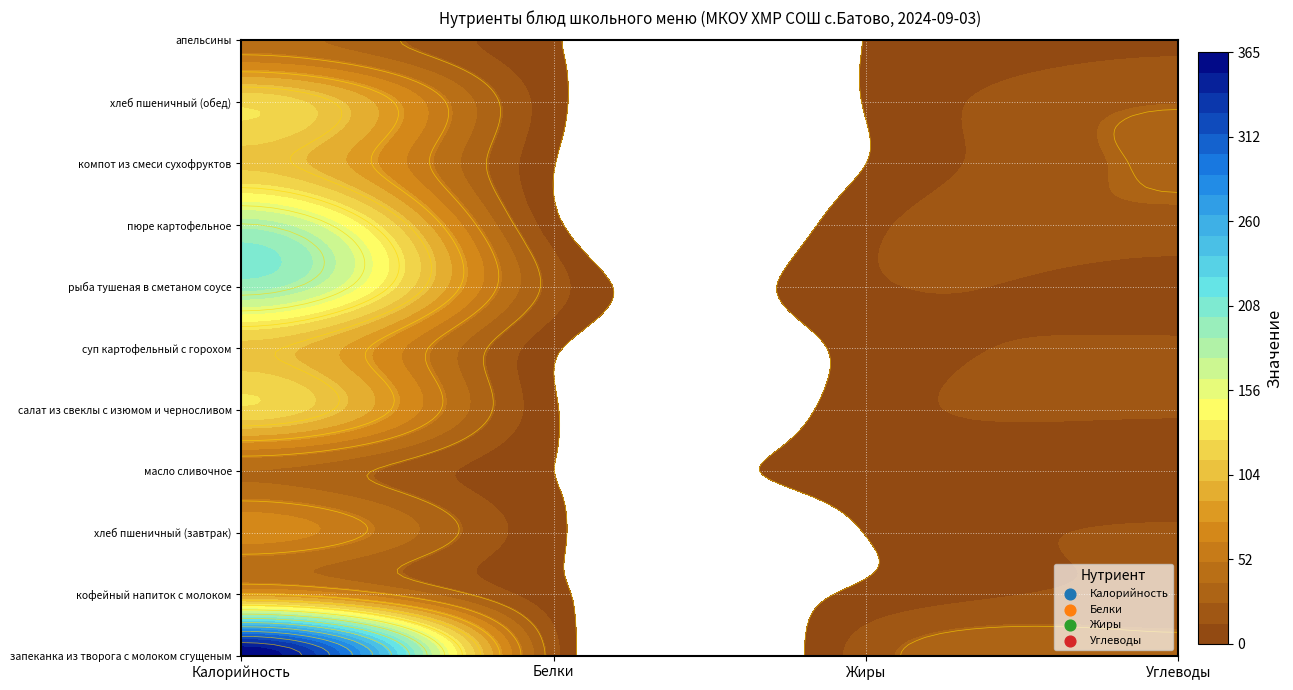

How many data points in хлеб пшеничный (завтрак) are above 14?

2